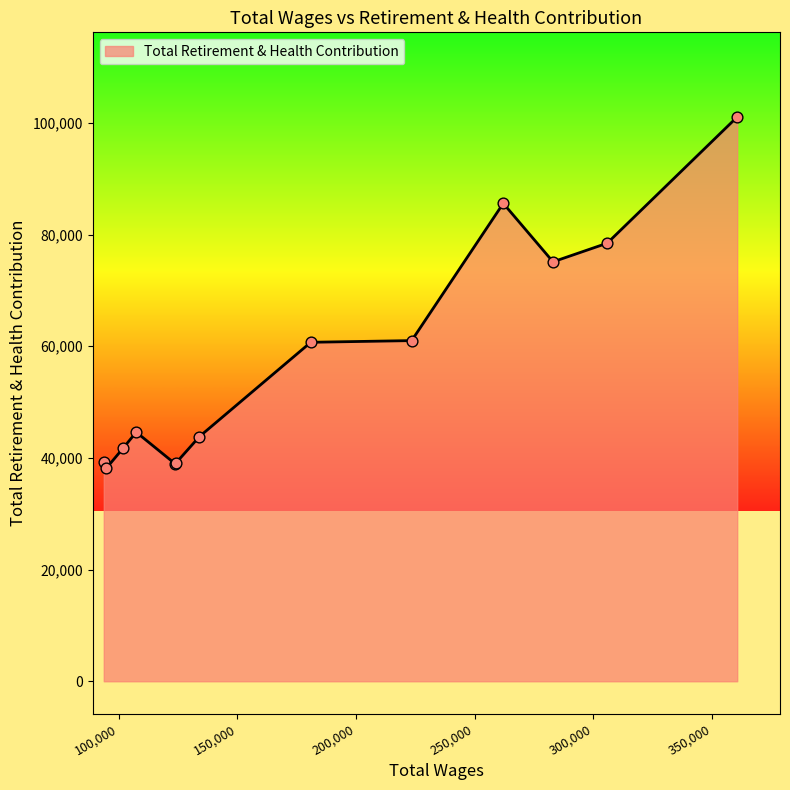

What is the greatest value displayed?

101068